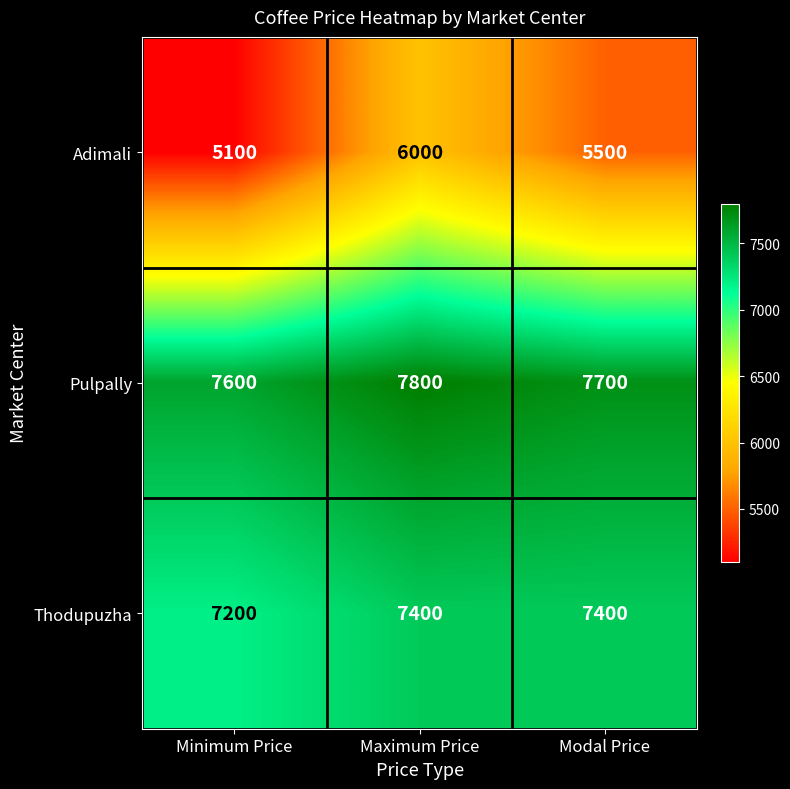

Is it true that Adimali equals 9166 at Minimum Price?

False